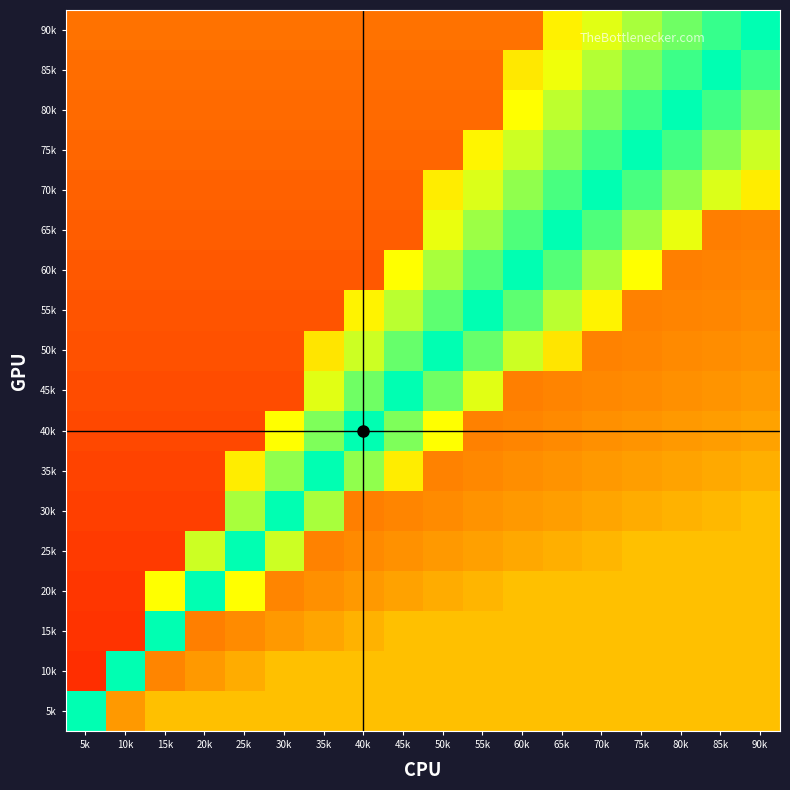

Count the number of data series in this chart.

18